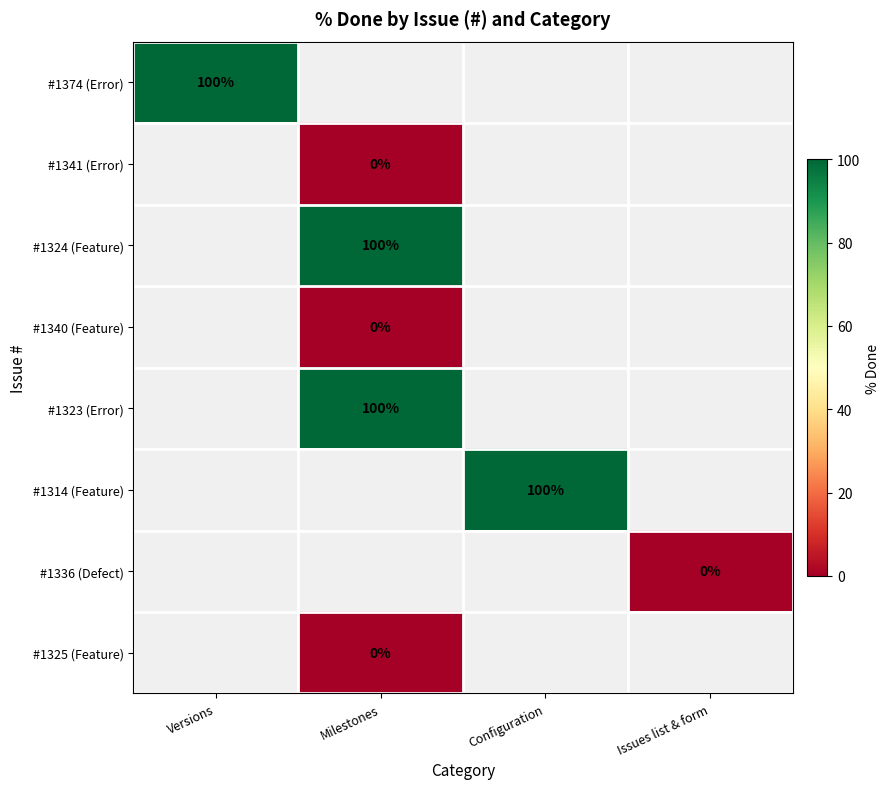

The #1324 (Feature) series shows 100 at Milestones. True or false?

True